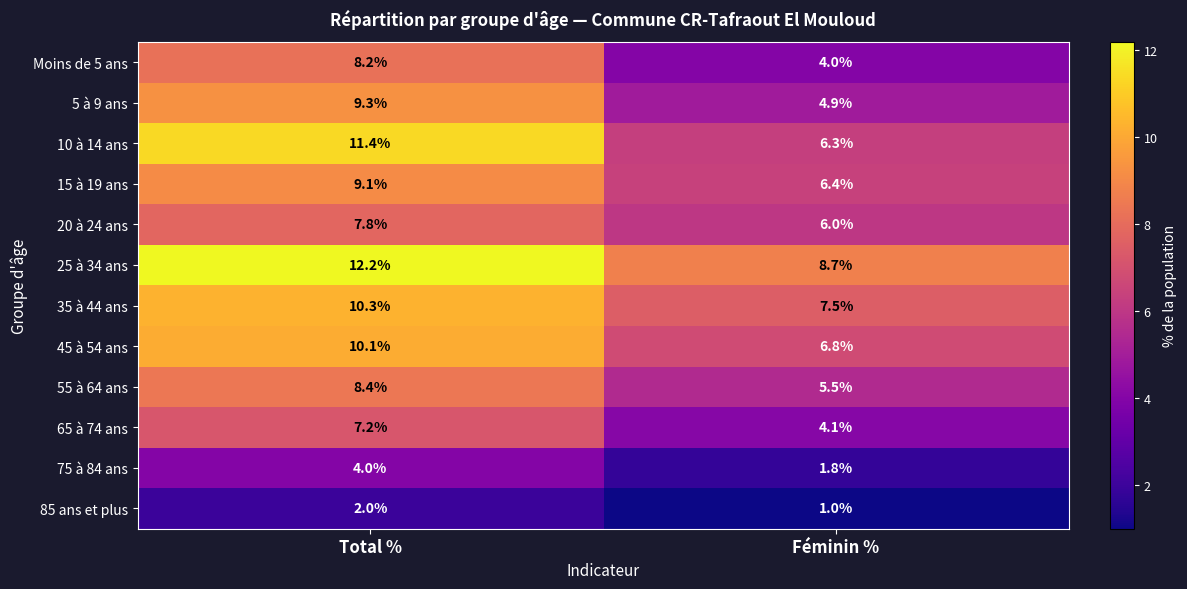

Is it true that 75 à 84 ans equals 1.2 at Féminin %?

False